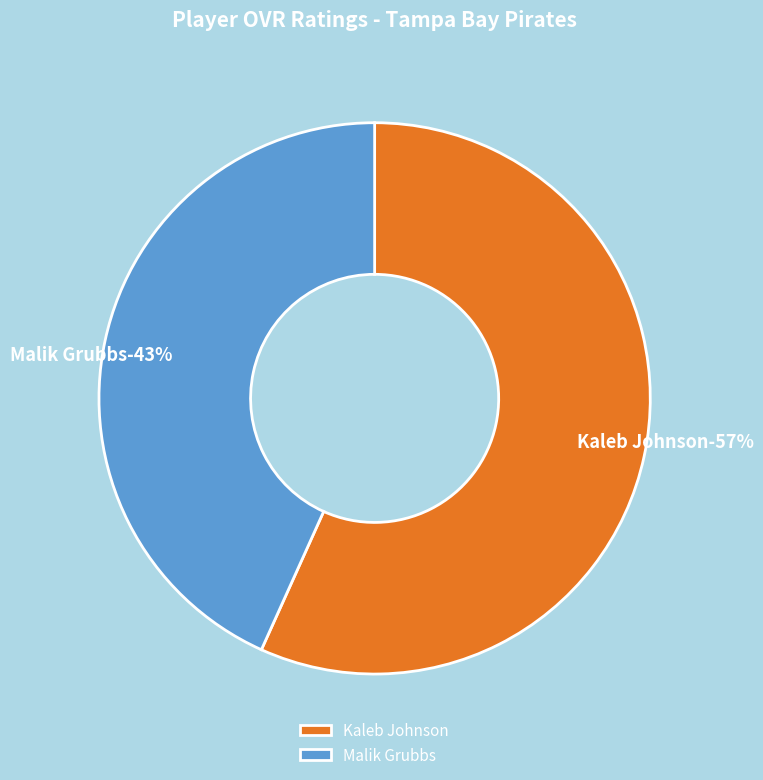

What is the majority slice?

Kaleb Johnson